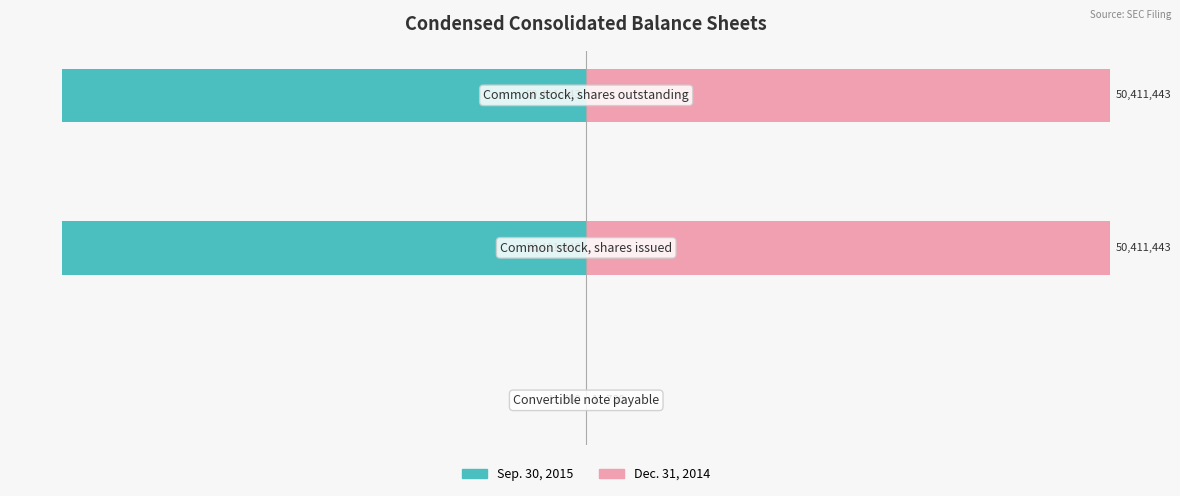

At how many categories does at least one series exceed -68?

3